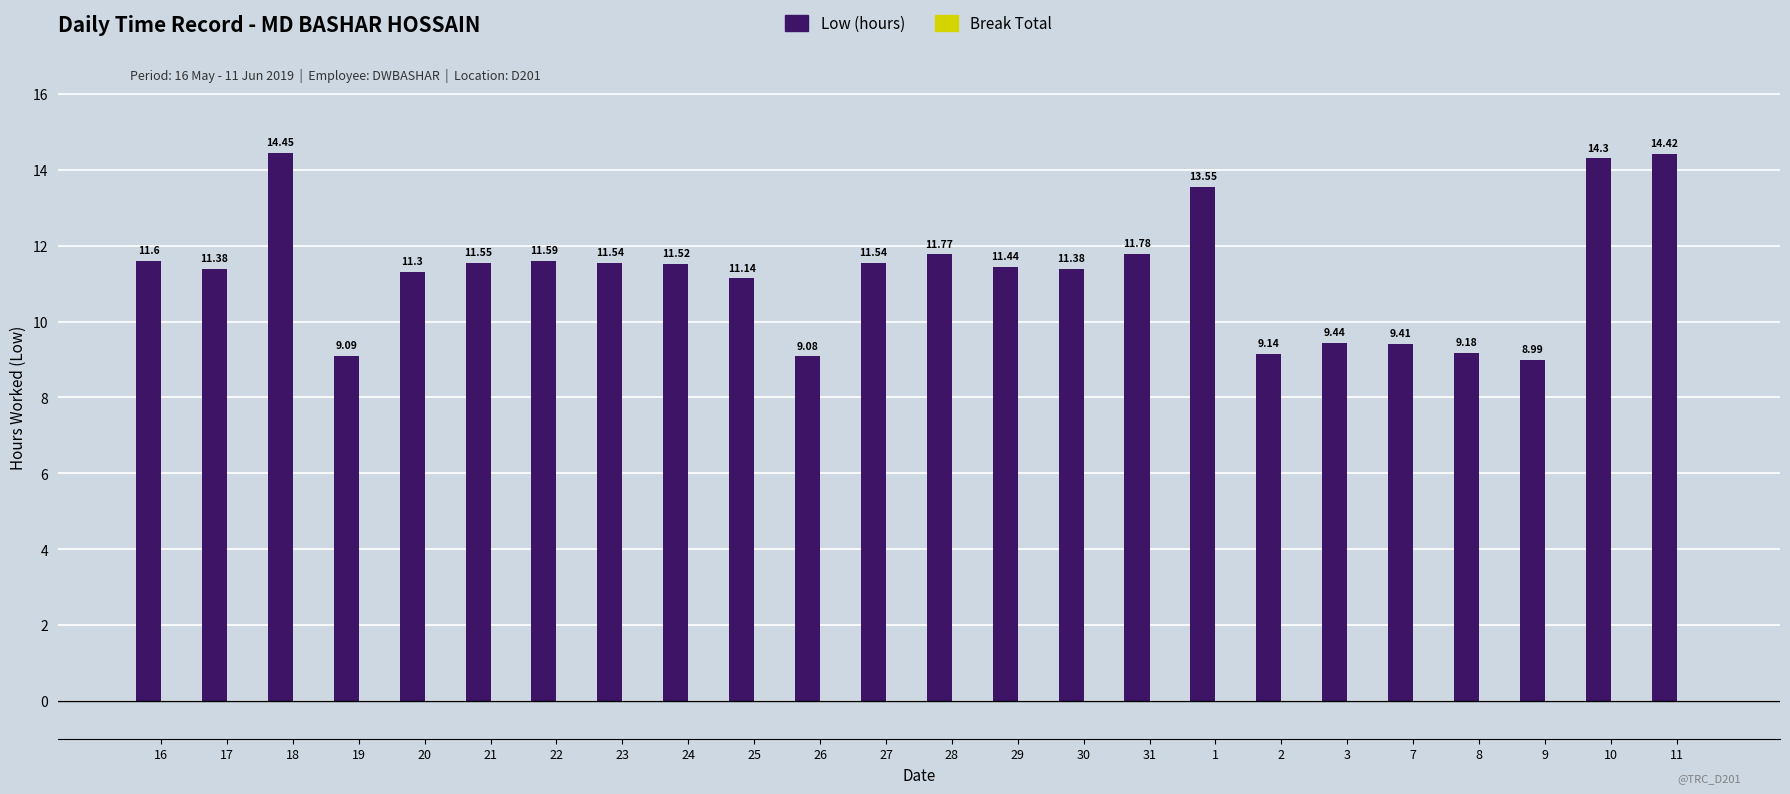

Between 22 and 3, which is larger?

22